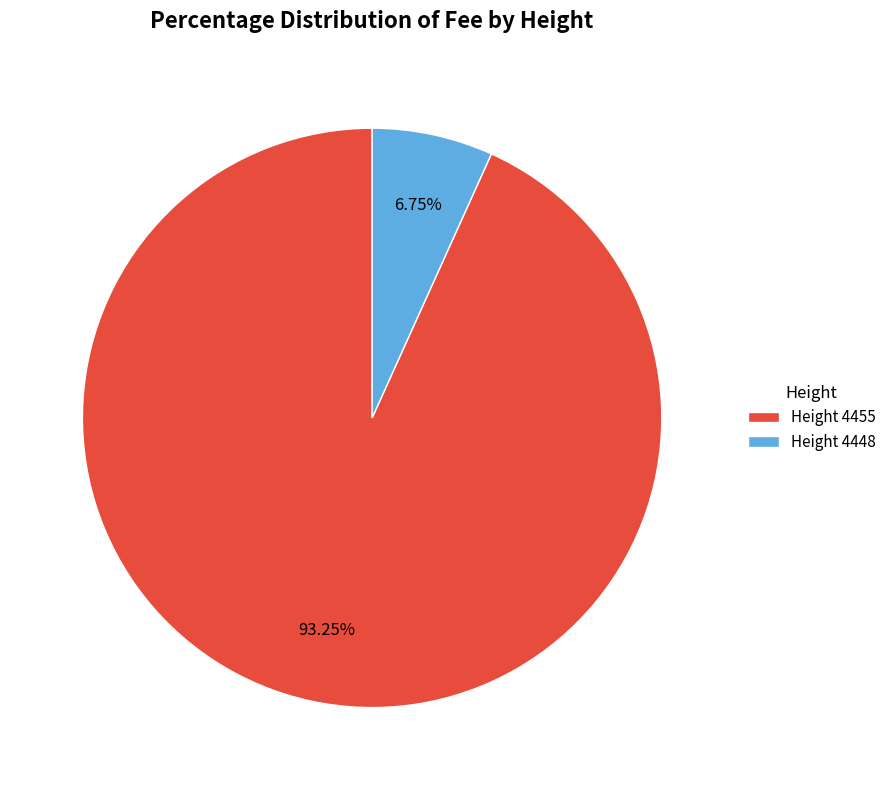

Which slice represents more than half of the pie?

Height 4455